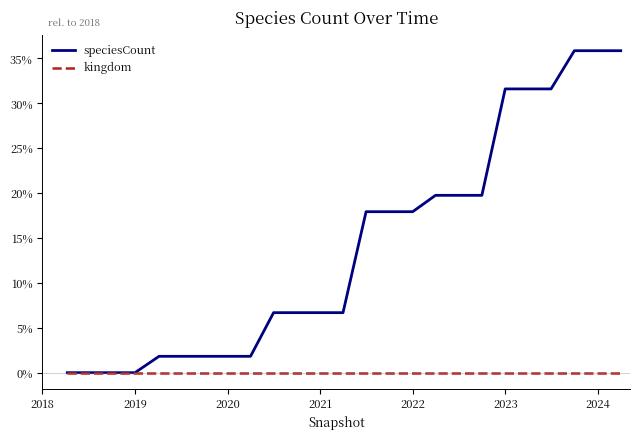

How many lines are shown in the chart?

2